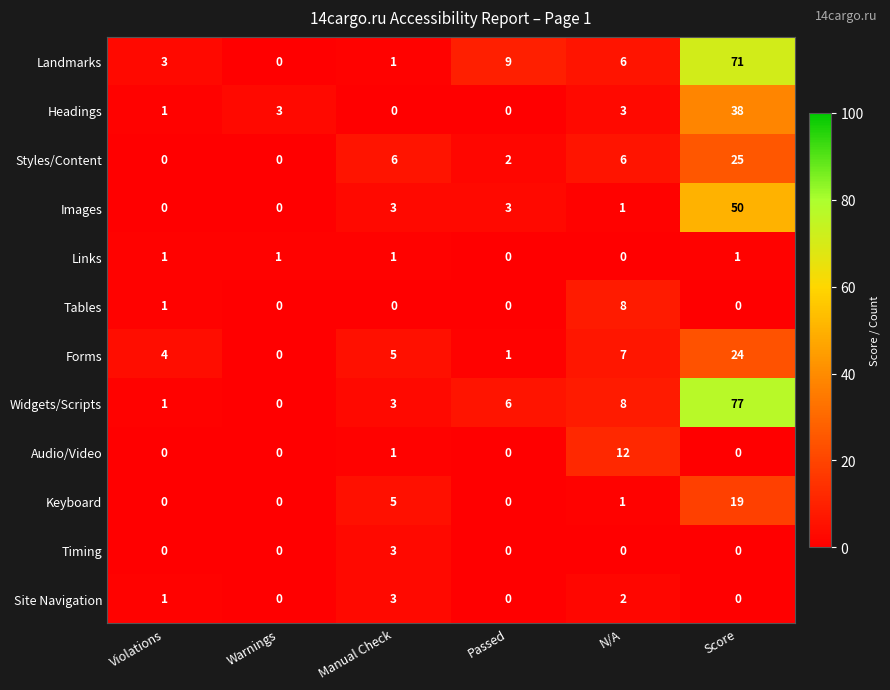

What is the difference between the highest and lowest values at N/A?

12